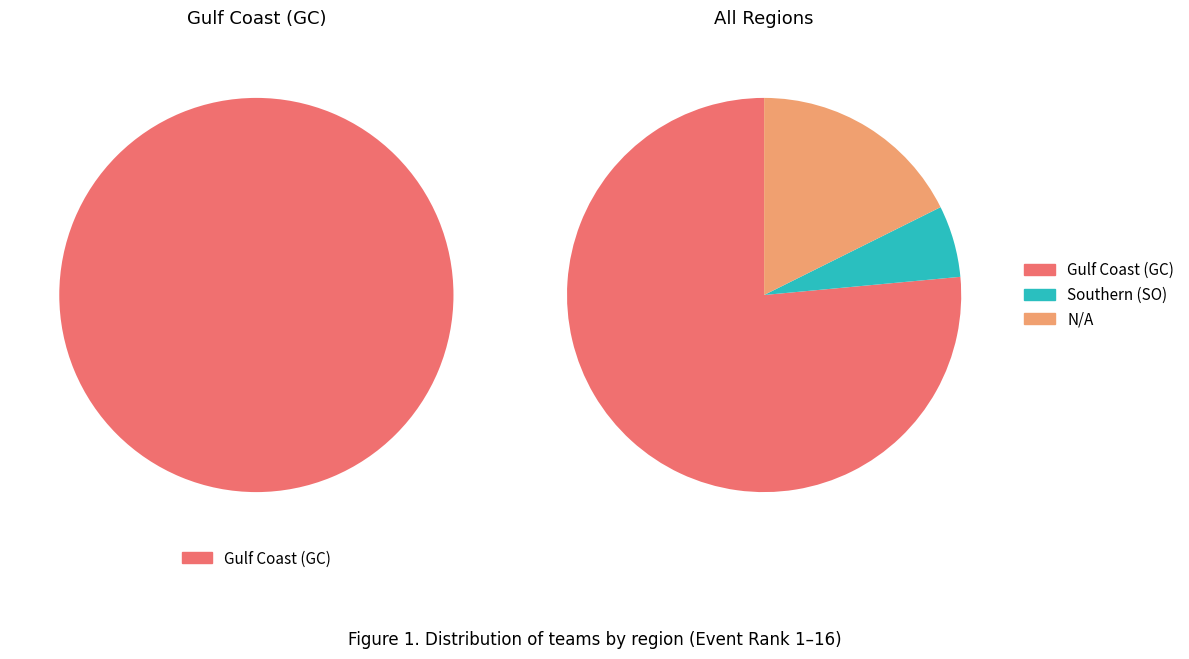

Count the number of slices in the pie.

3